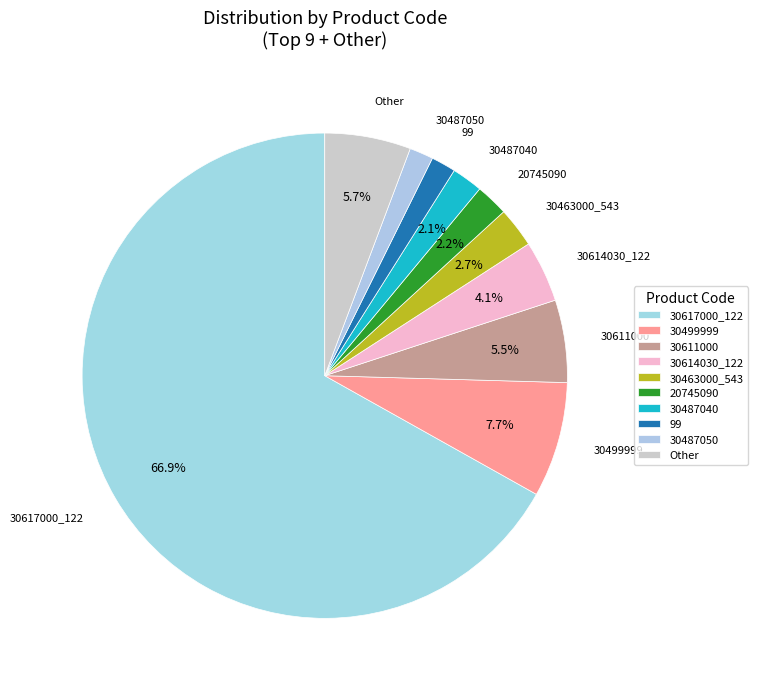

Count the number of slices in the pie.

10